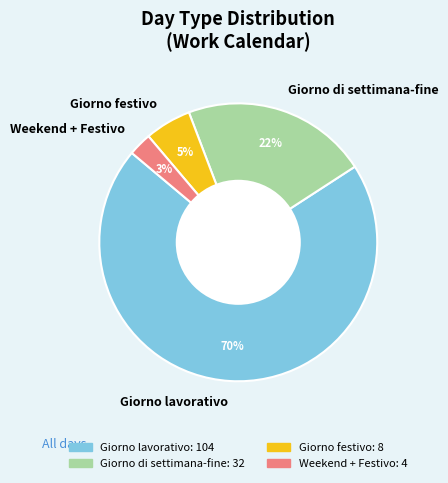

To the nearest percent, what is the average slice percentage?

25%